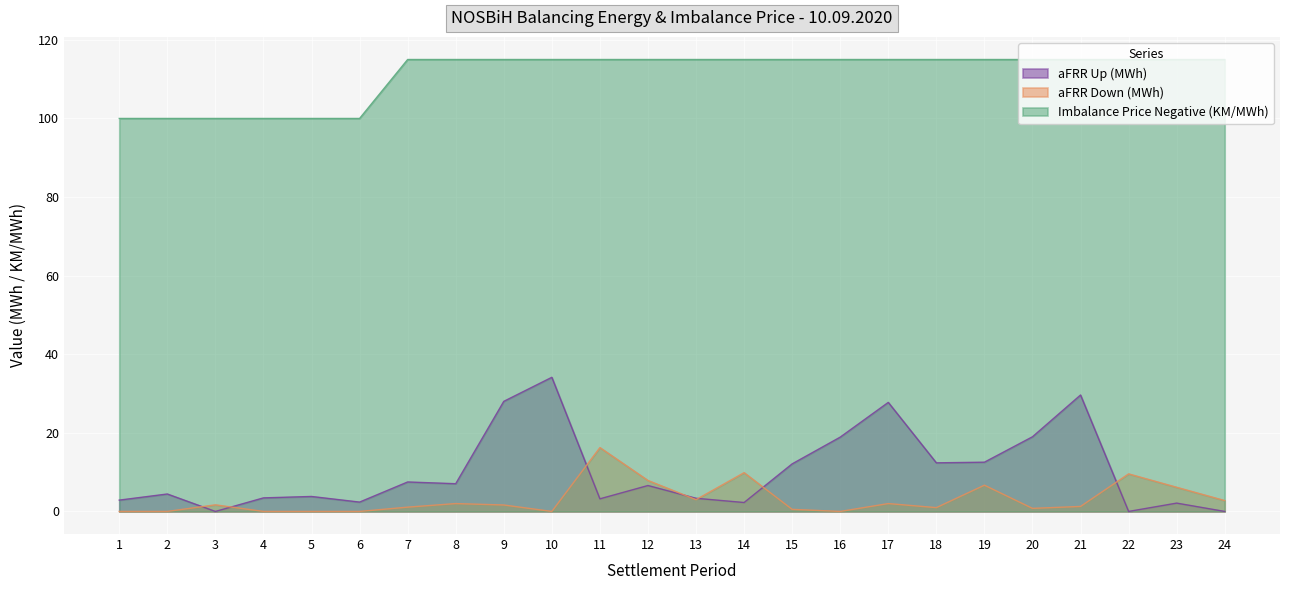

True or false: aFRR Down (MWh) and aFRR Up (MWh) cross at least once.

True